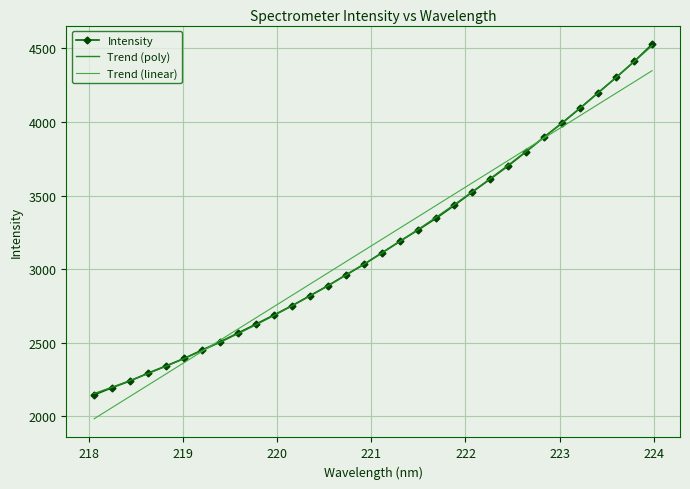

What is the sum of all Trend (poly) values?

101351.6